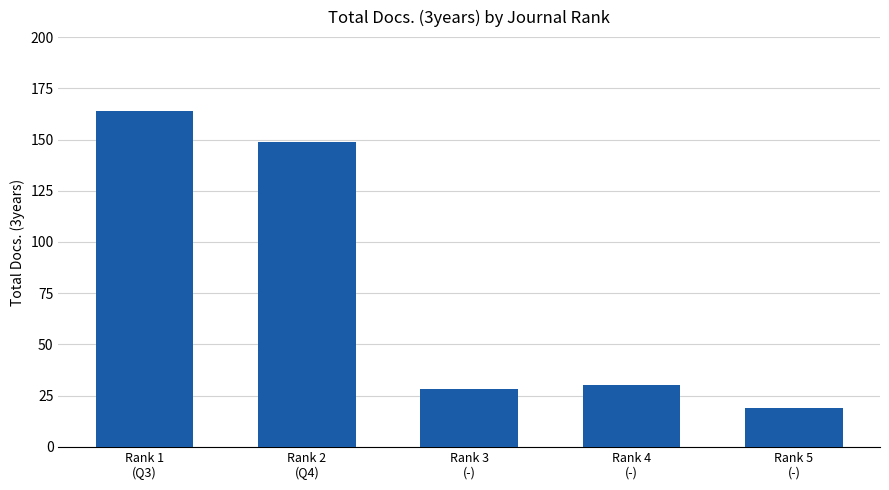

Rank the categories by value from lowest to highest.

Rank 5
(-), Rank 3
(-), Rank 4
(-), Rank 2
(Q4), Rank 1
(Q3)